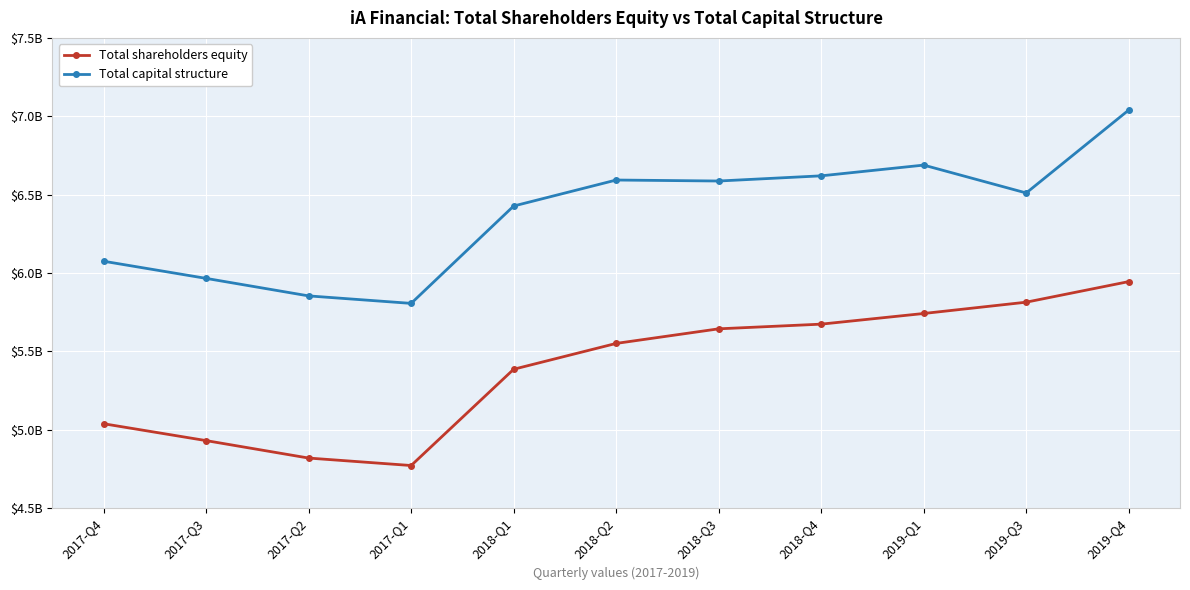

Rank the categories by Total shareholders equity value from lowest to highest.

2017-Q1, 2017-Q2, 2017-Q3, 2017-Q4, 2018-Q1, 2018-Q2, 2018-Q3, 2018-Q4, 2019-Q1, 2019-Q3, 2019-Q4